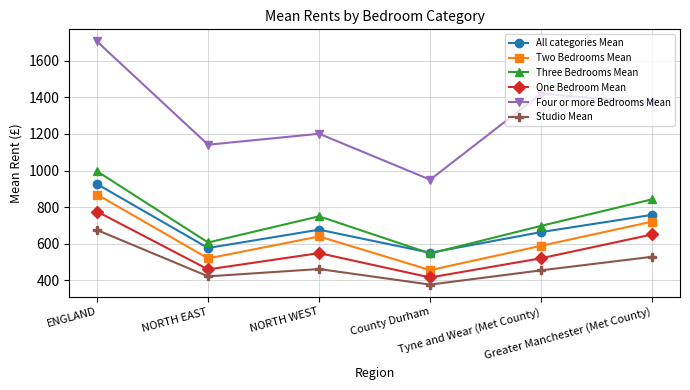

At how many categories does at least one series exceed 1474?

1